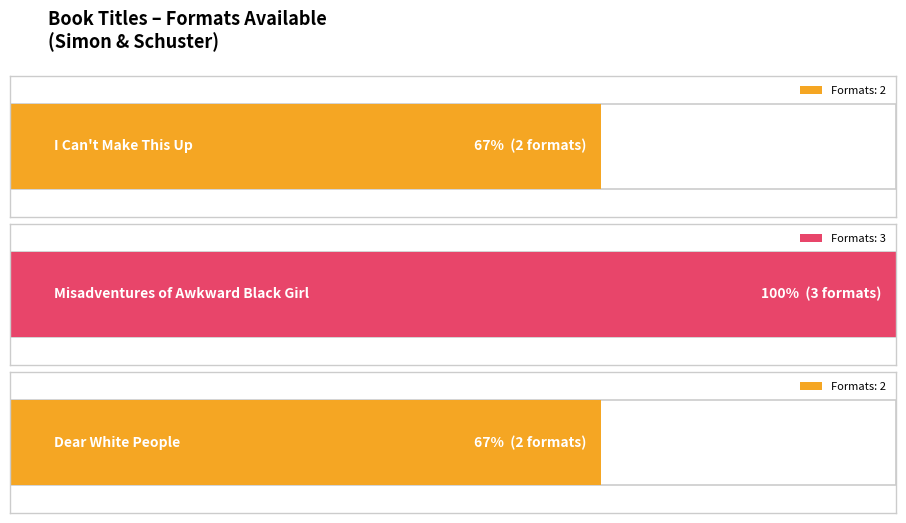

What is the label of the 2nd bar from the left?

Misadventures of Awkward Black Girl